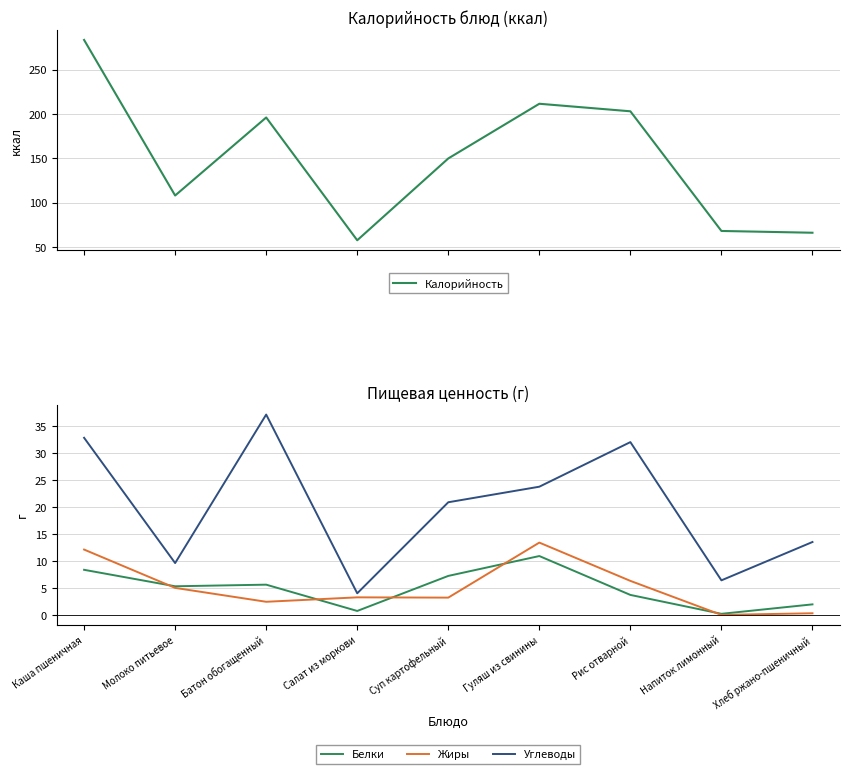

What is the average value of the Углеводы series?

20.0